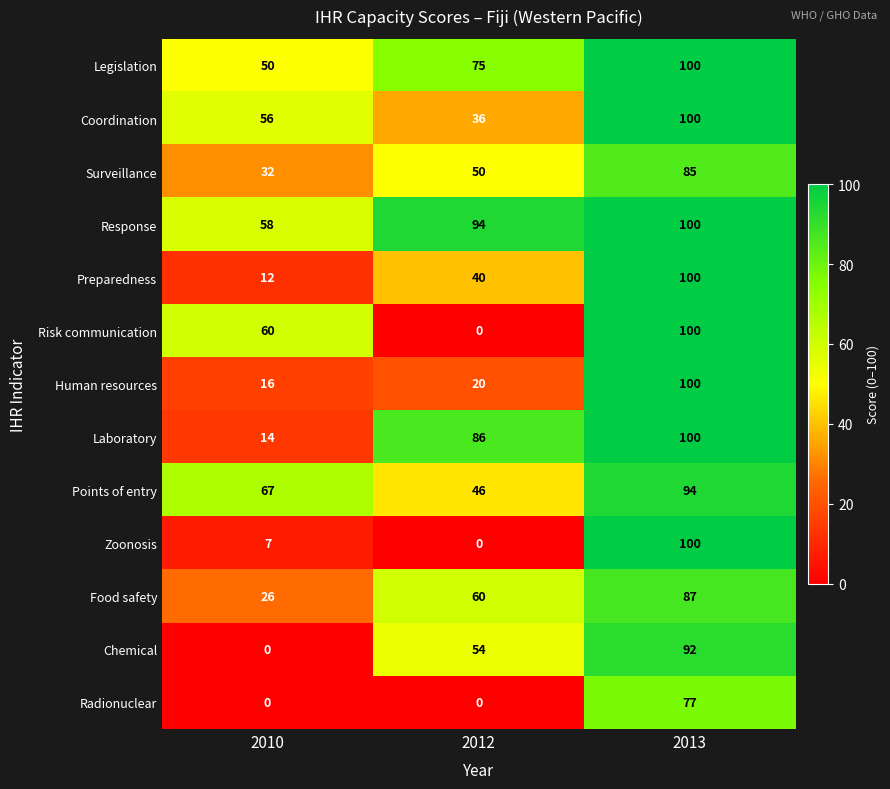

What is the sum of the Legislation values at 2010 and 2013?

150